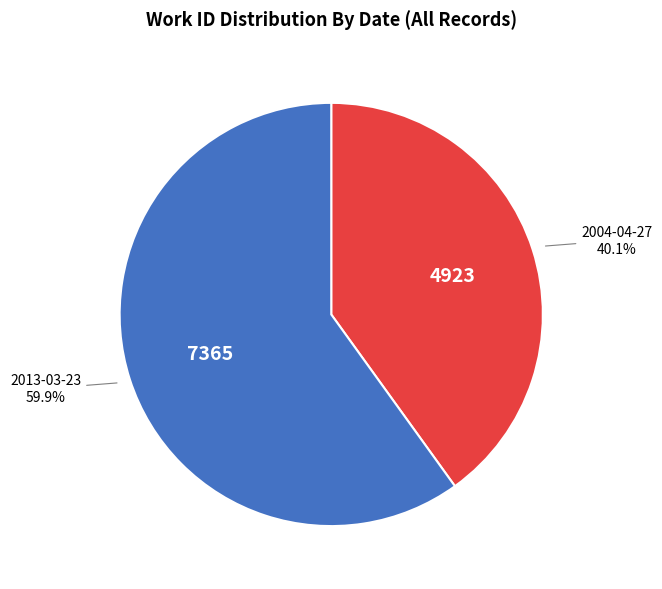

Does any single category account for the majority?

Yes